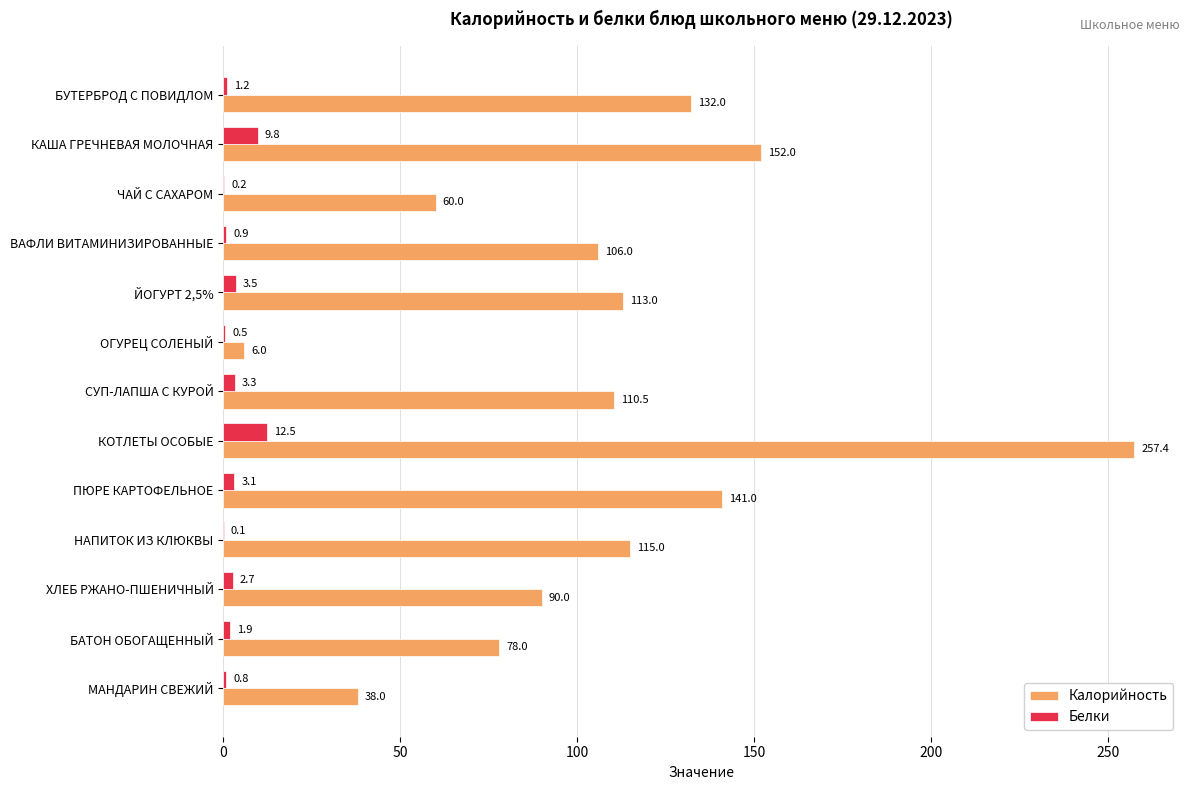

Which label corresponds to the largest value in the chart?

КОТЛЕТЫ ОСОБЫЕ